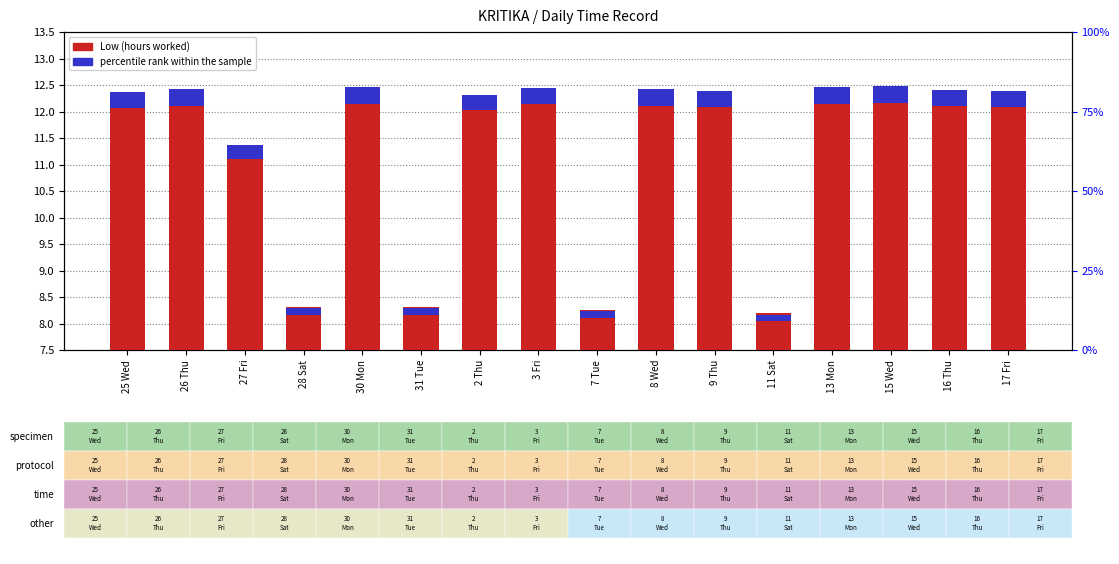

Which series has the largest range (max minus min)?

Low (hours worked)